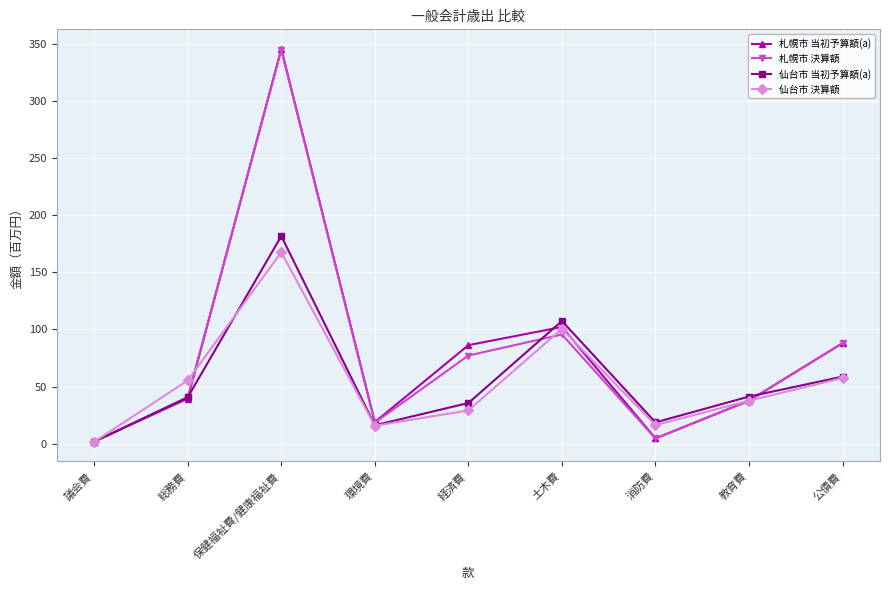

After their last crossing, which series has the higher values: 仙台市 当初予算額(a) or 札幌市 当初予算額(a)?

札幌市 当初予算額(a)